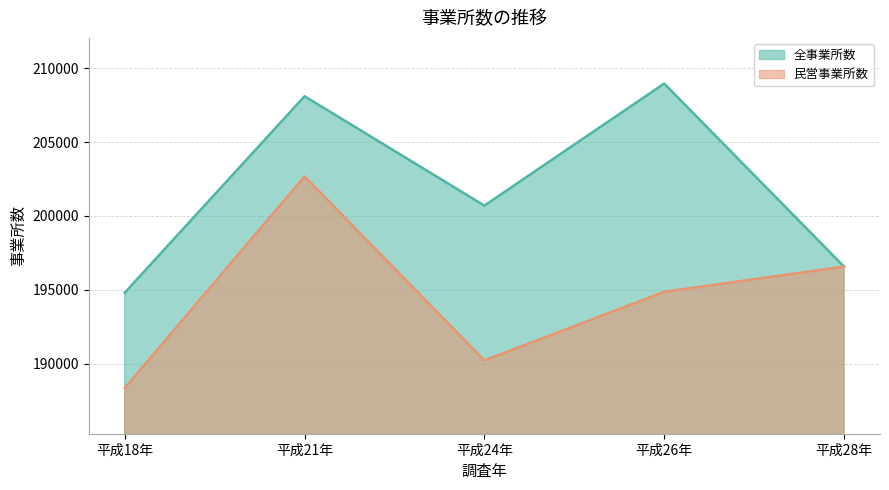

How many data points in 民営事業所数 are above 194877?

2